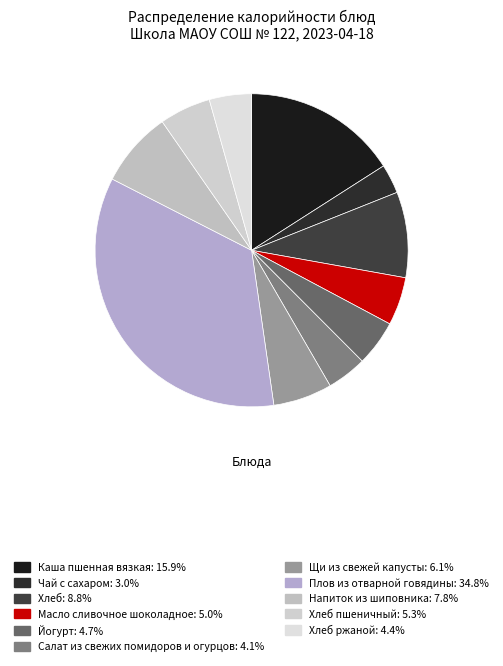

How many slices are in this pie chart?

11